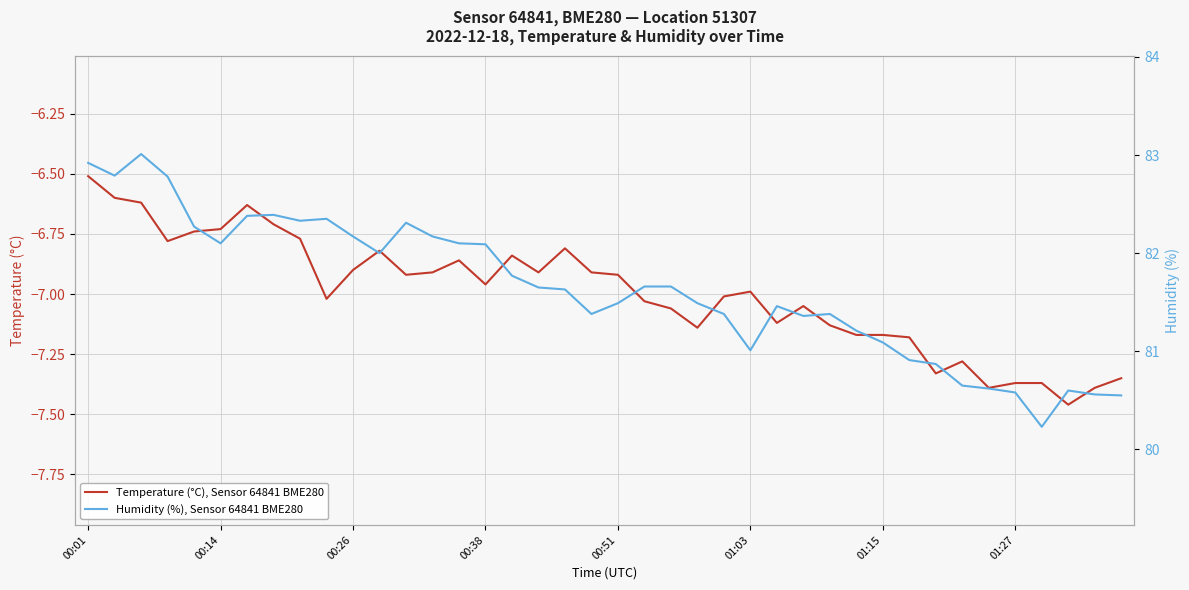

At which label does Temperature (°C), Sensor 64841 BME280 reach its peak?

00:01